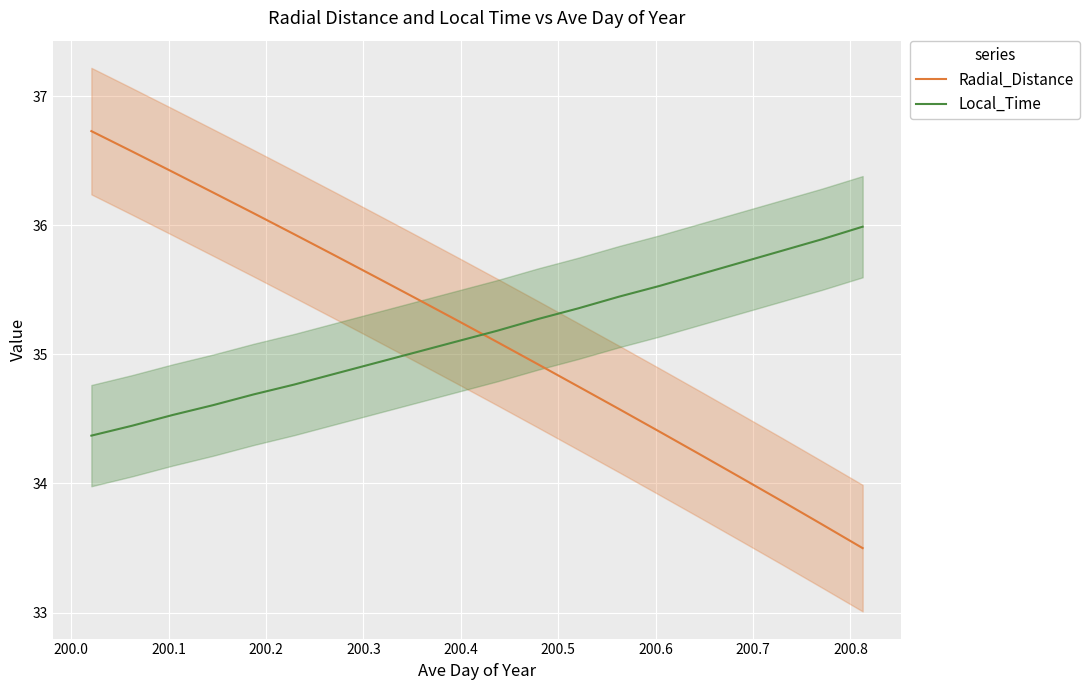

Reading left to right, what are all the values shown in this chart?

Radial_Distance: 36.7	36.6	36.4	36.3	36.1	35.9	35.8	35.6	35.4	35.3	35.1	34.9	34.8	34.6	34.4	34.2	34.0	33.9	33.7	33.5
Local_Time: 34.4	34.4	34.5	34.6	34.7	34.8	34.9	34.9	35.0	35.1	35.2	35.3	35.4	35.4	35.5	35.6	35.7	35.8	35.9	36.0